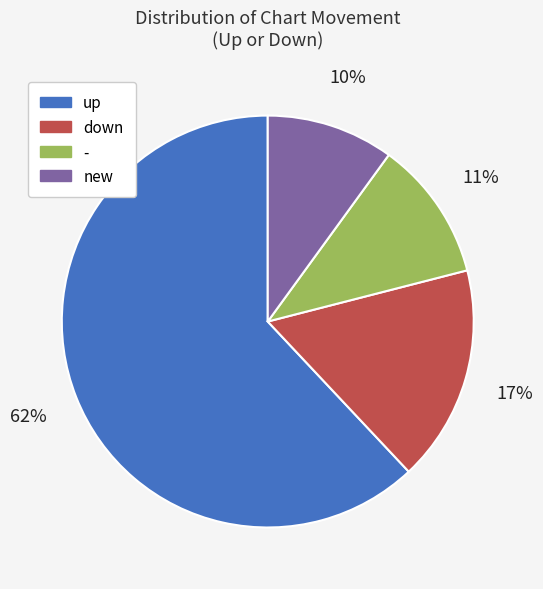

To the nearest percent, what is the difference between the down and - slice percentages?

6%